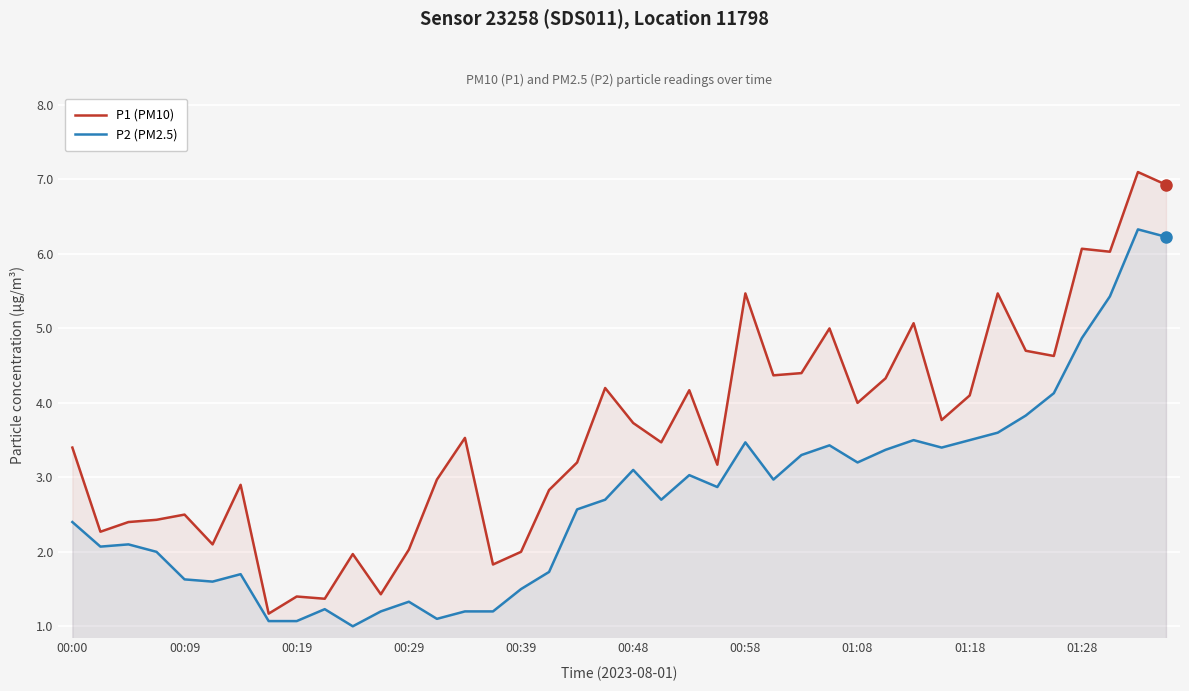

What is the sum of all P1 (PM10) values?

143.9